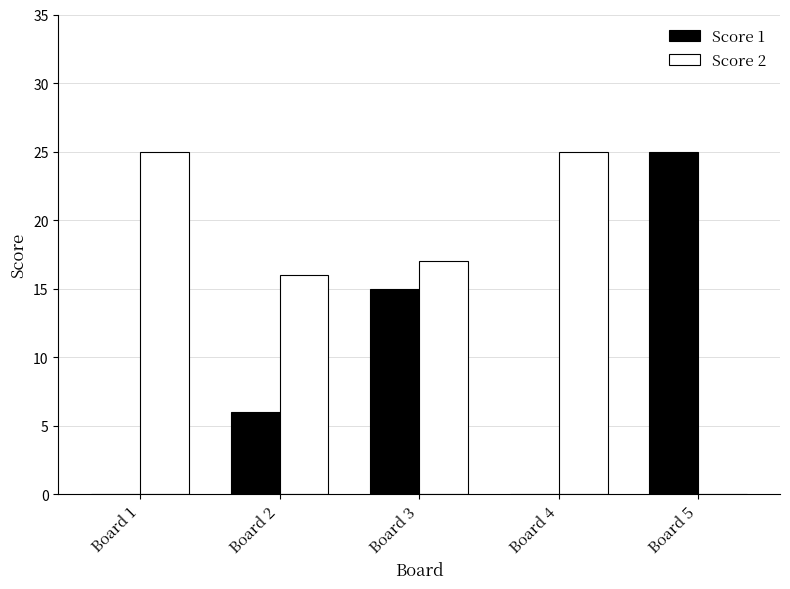

At which label does Score 1 reach its peak?

Board 5